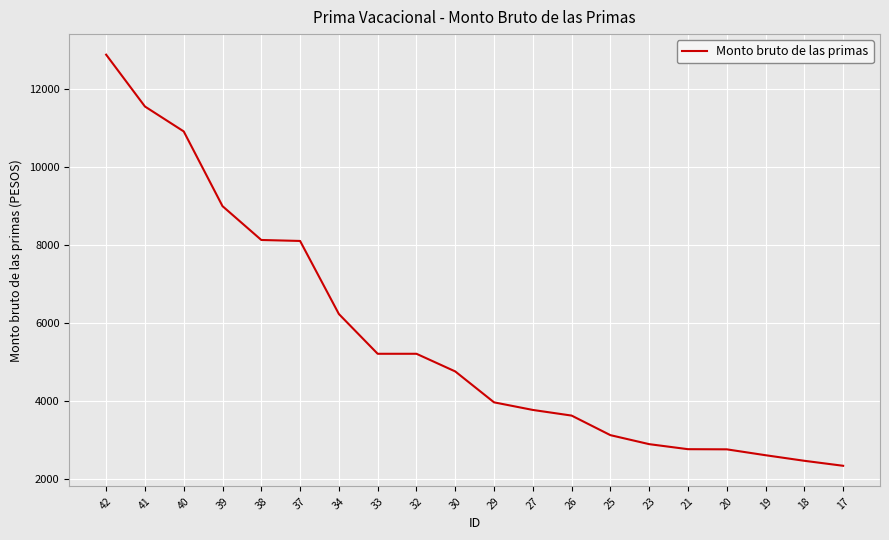

What is the sum of all values?

112333